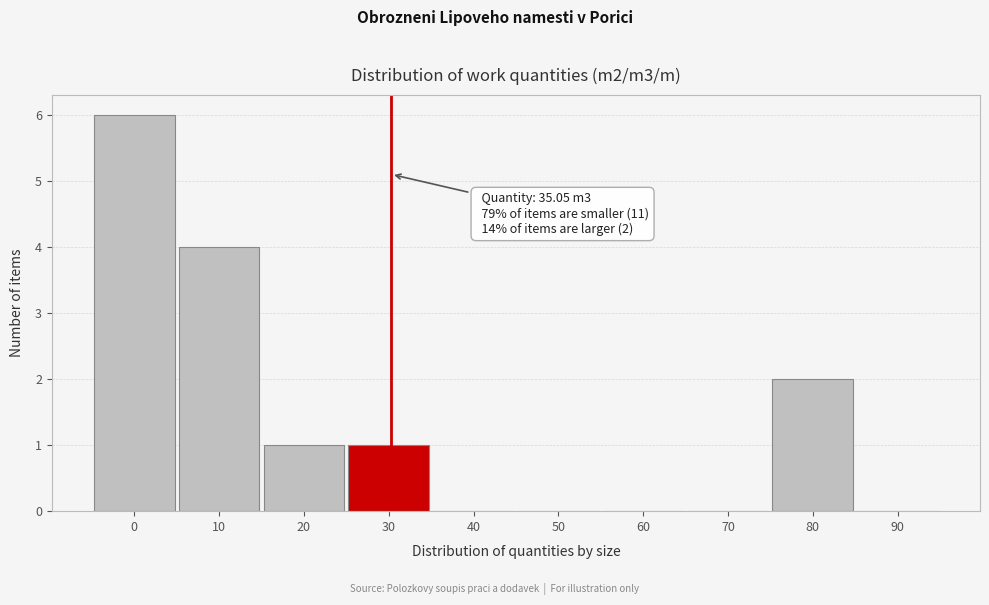

Reading left to right, extract all data points from this chart.

0=6	10=4	20=1	30=1	40=0	50=0	60=0	70=0	80=2	90=0